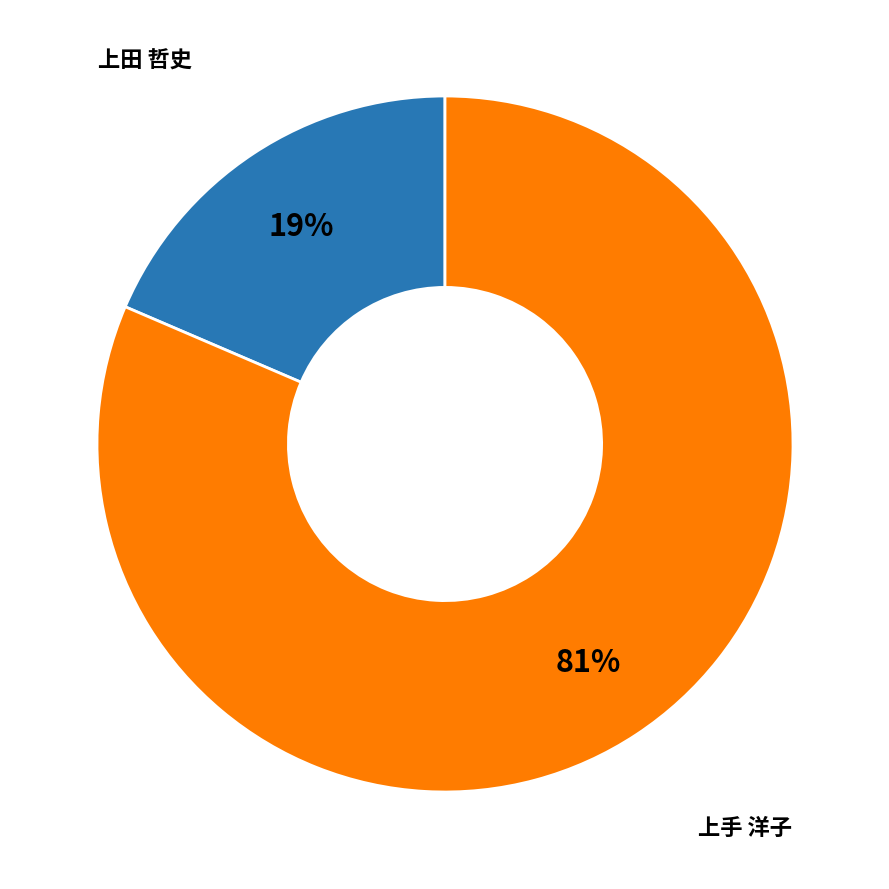

Count the number of slices in the pie.

2